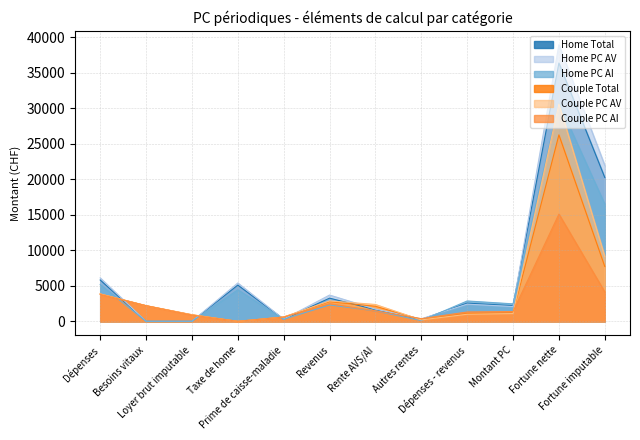

How many times do Couple PC AI and Couple Total cross each other?

2